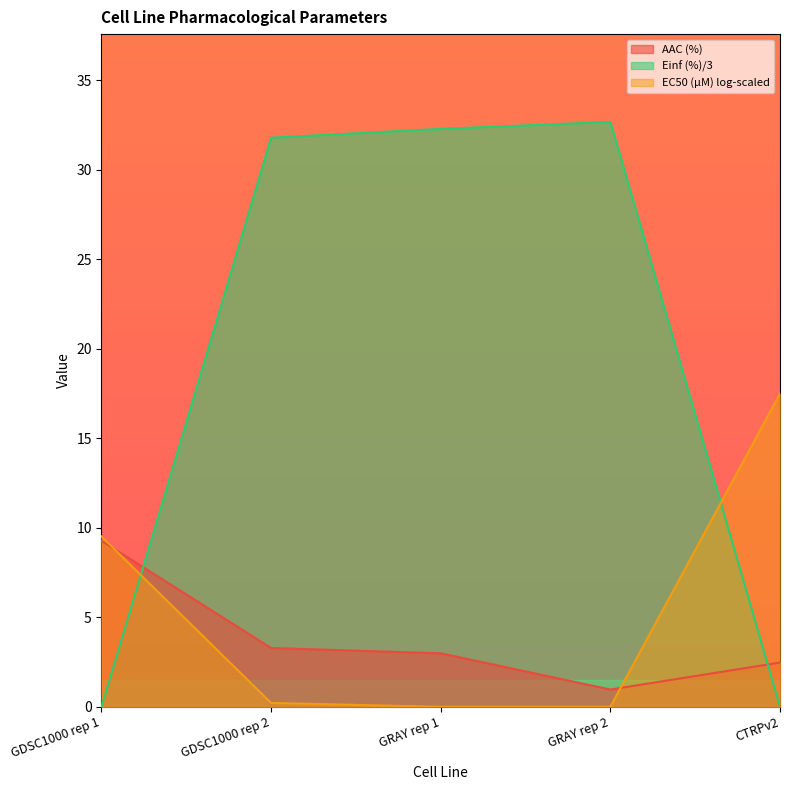

Does the chart display data point markers on the line(s)?

No